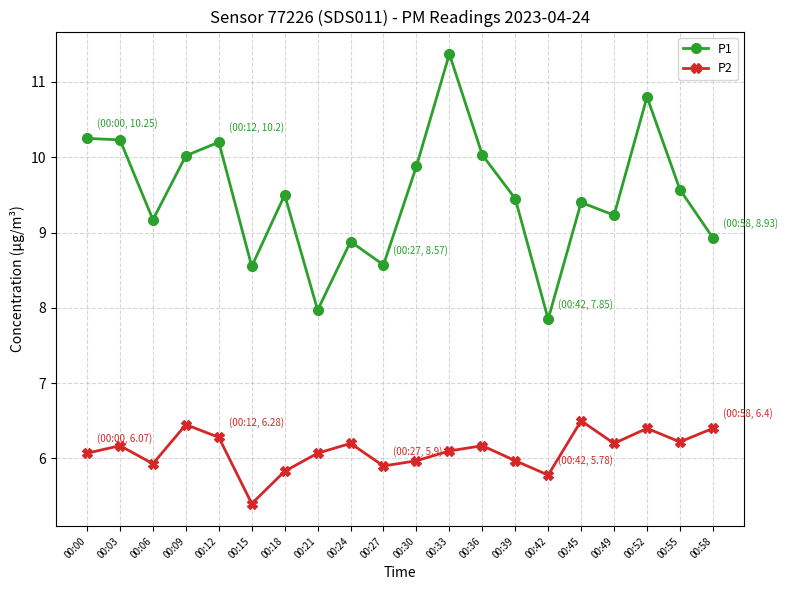

Does the chart display data point markers on the line(s)?

Yes